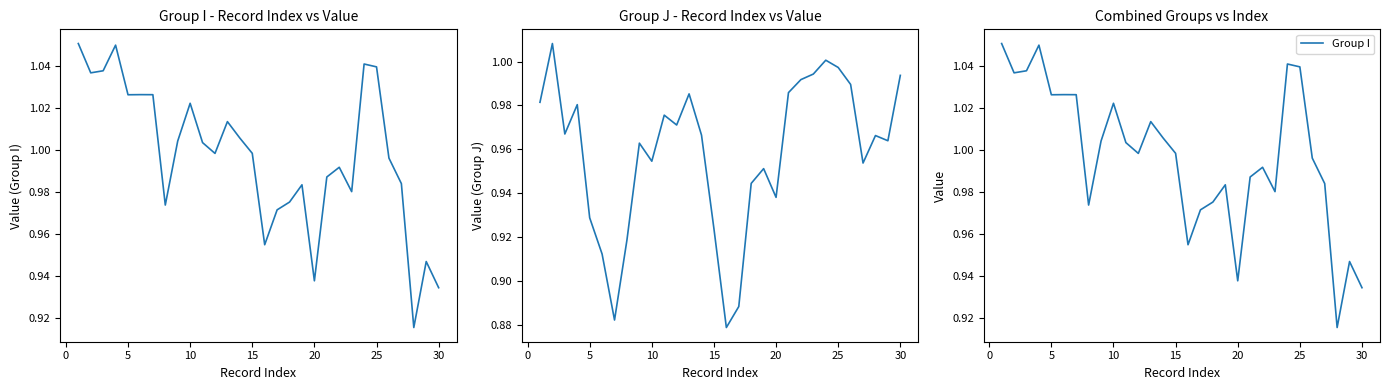

After their last crossing, which series has the higher values: Group I or Group J?

Group J